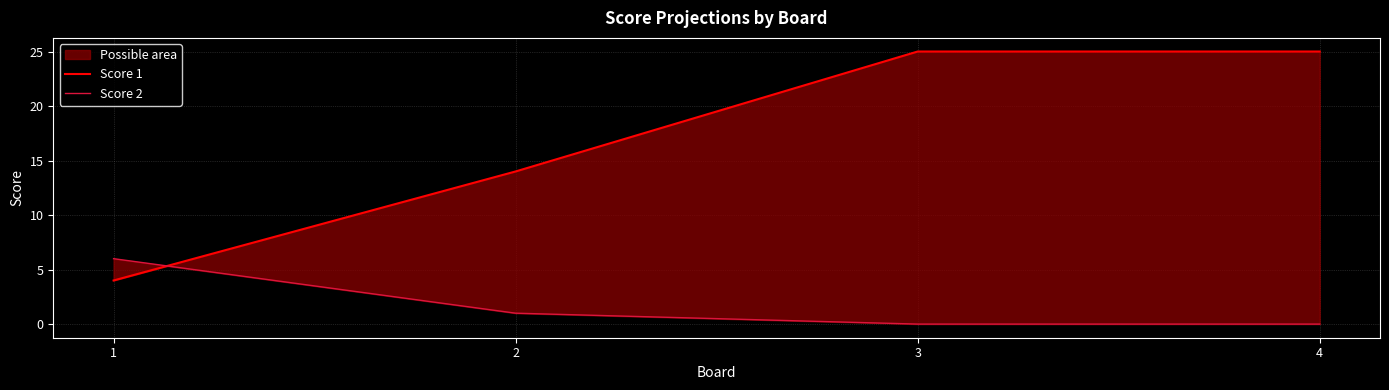

Which series has the largest range (max minus min)?

Score 1